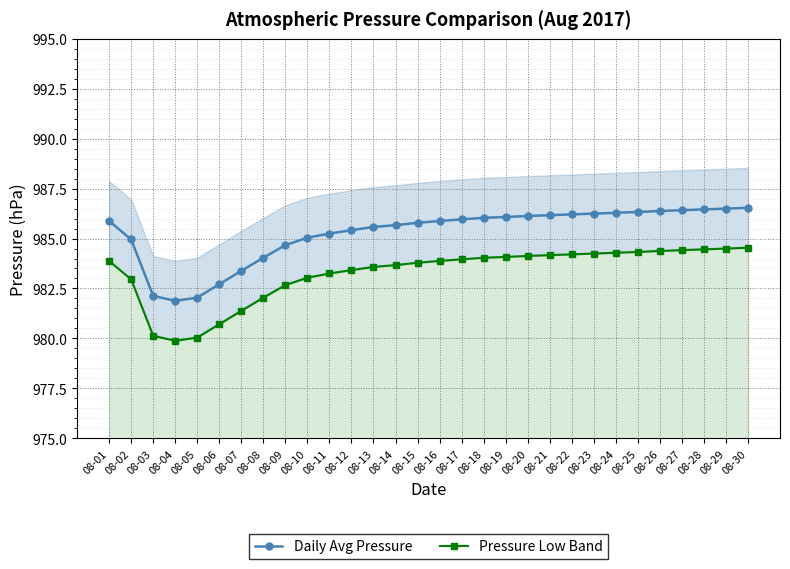

Where does the Pressure Low Band series first go above 983?

08-01